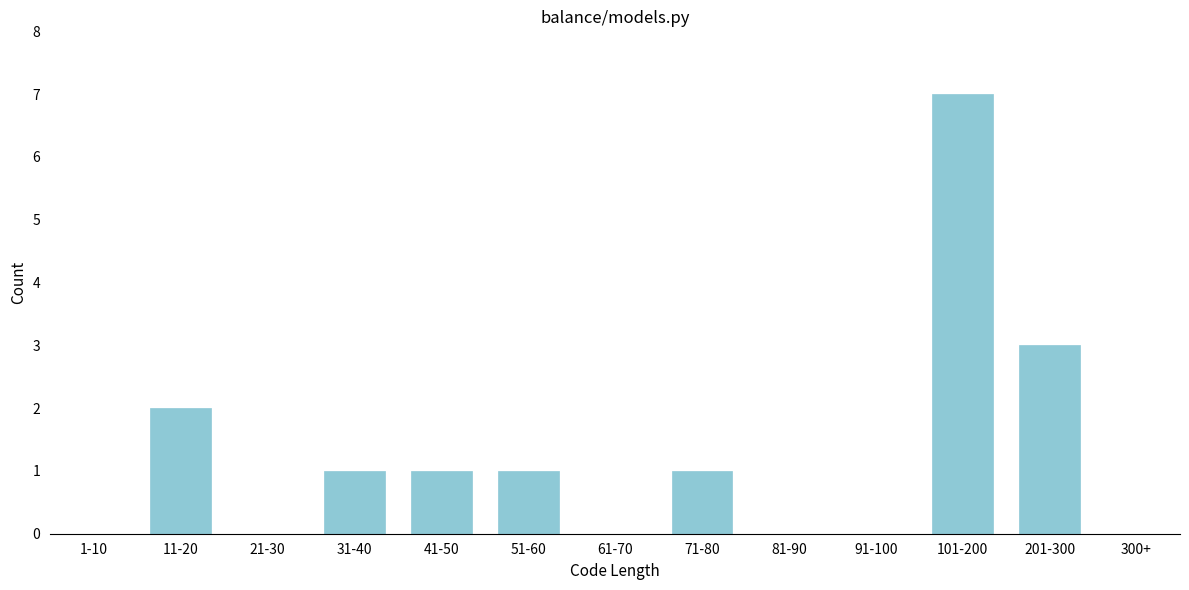

Reading left to right, what are all the values shown in this chart?

1-10=0	11-20=2	21-30=0	31-40=1	41-50=1	51-60=1	61-70=0	71-80=1	81-90=0	91-100=0	101-200=7	201-300=3	300+=0